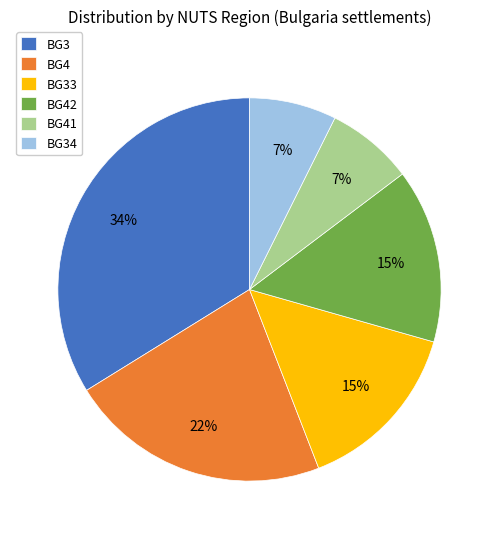

To the nearest percent, what is the difference between the BG41 and BG4 slice percentages?

15%